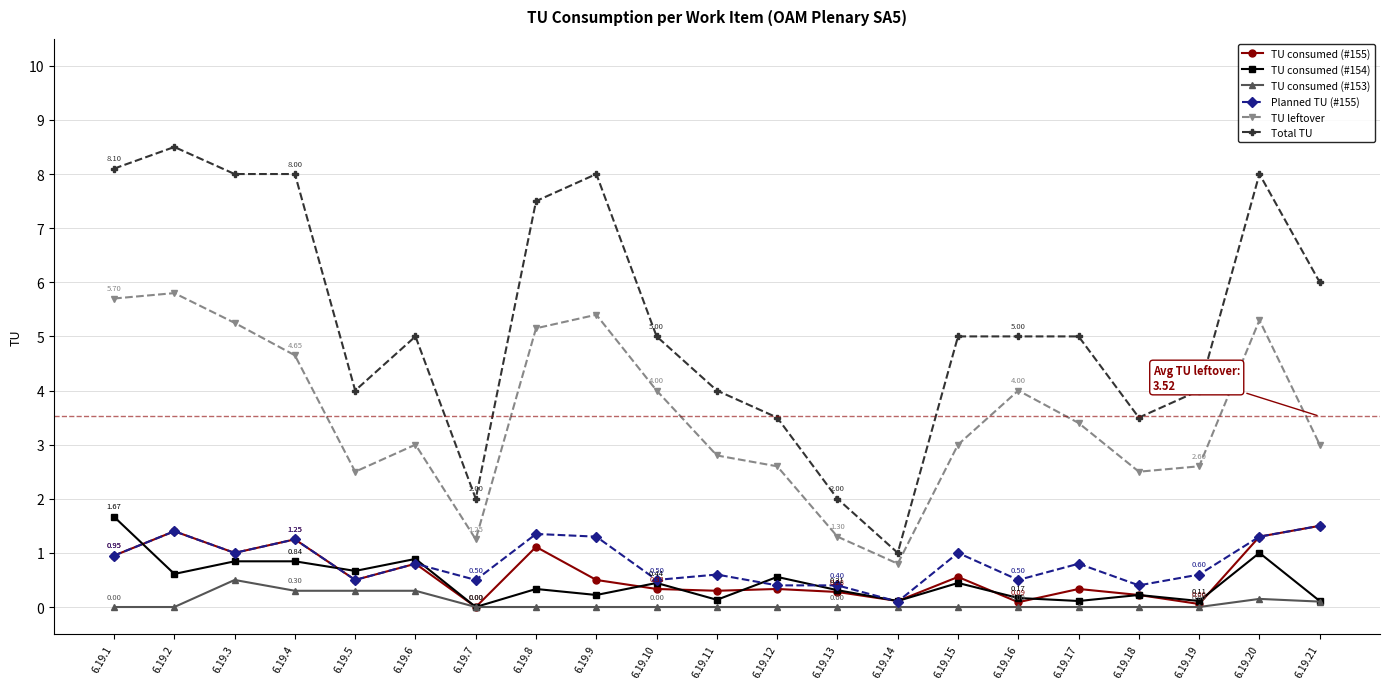

What are all the series names shown in the legend?

TU consumed (#155), TU consumed (#154), TU consumed (#153), Planned TU (#155), TU leftover, Total TU